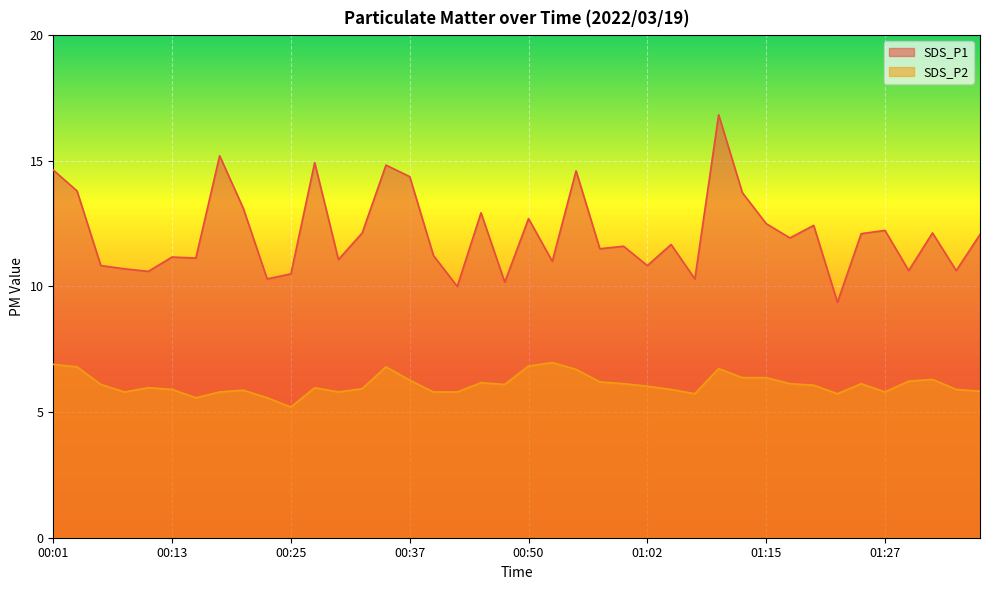

Is the value of SDS_P2 at 01:27 greater than the value of SDS_P1 at 01:07?

No